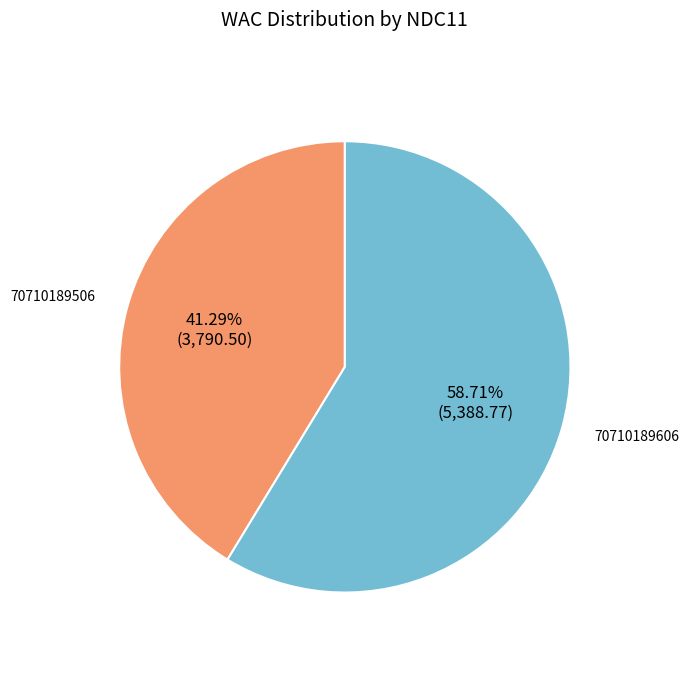

Which category accounts for the majority?

70710189606